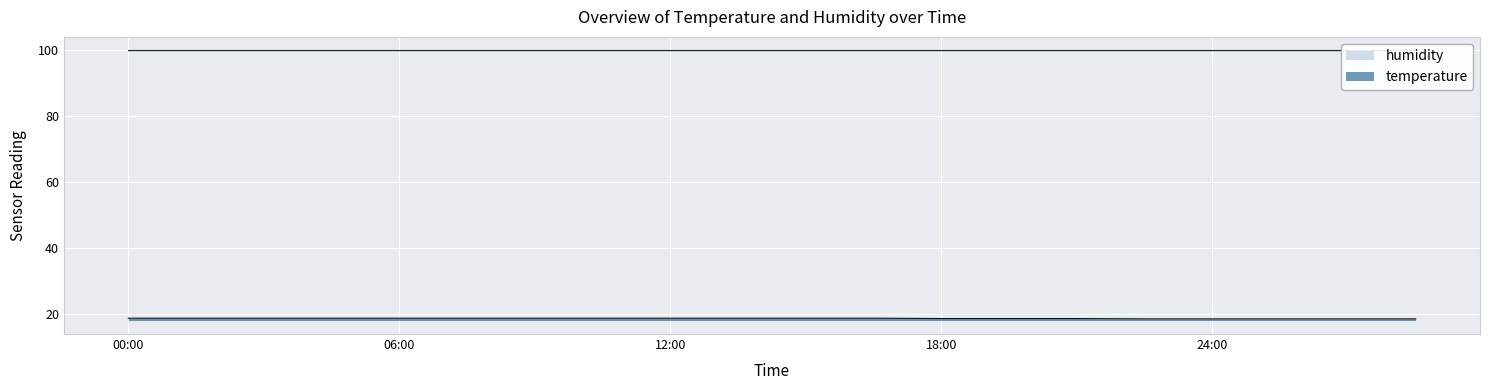

Where is the data nearest to the value 18?

22:30